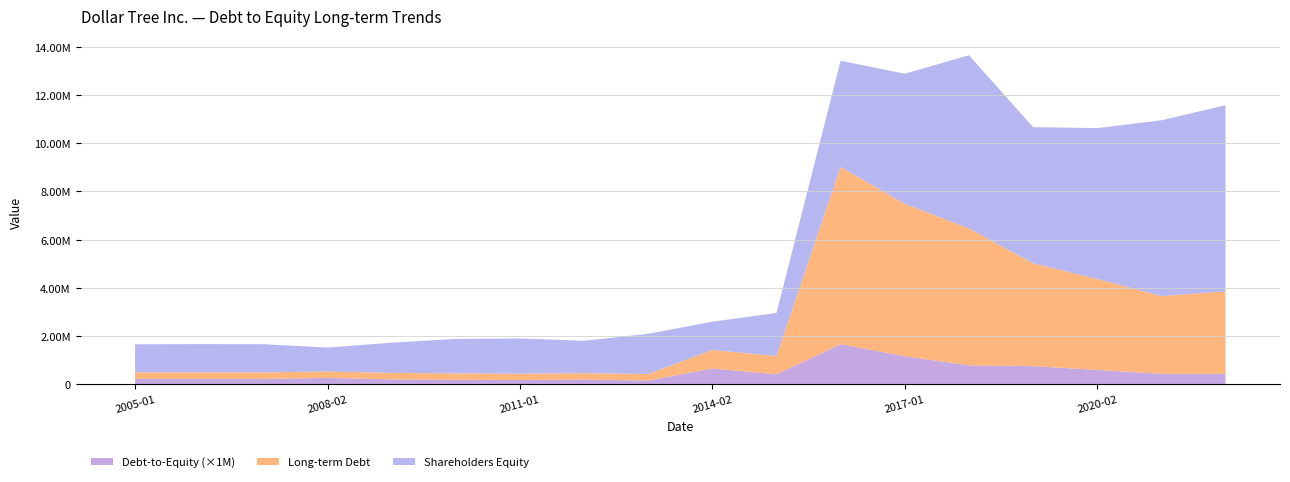

Reading left to right, transcribe all the data shown in this chart.

Shareholders Equity: 1164212.0	1172275.0	1167700.0	988400.0	1253200.0	1429200.0	1459000.0	1344600.0	1667300.0	1170700.0	1785000.0	4406900.0	5389500.0	7182300.0	5642900.0	6254800.0	7285300.0	7718500.0
Long-term Debt: 269000.0	269000.0	268800.0	268500.0	267600.0	267500.0	266500.0	265500.0	271300.0	769800.0	757000.0	7346400.0	6321800.0	5678000.0	4265300.0	3772200.0	3226200.0	3417000.0
Debt to Equity: 0.2	0.2	0.2	0.3	0.2	0.2	0.2	0.2	0.2	0.7	0.4	1.7	1.2	0.8	0.8	0.6	0.4	0.4